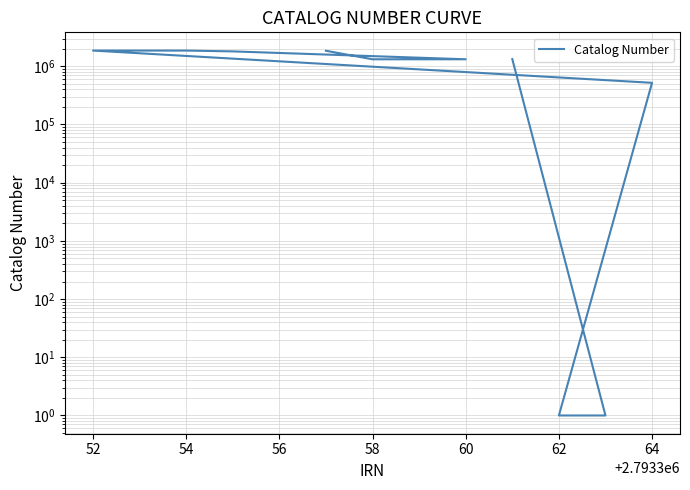

Reading left to right, extract all data points from this chart.

1328707	1	1	519889	1861212	1861213	1802510	1318938	1319002	1847867